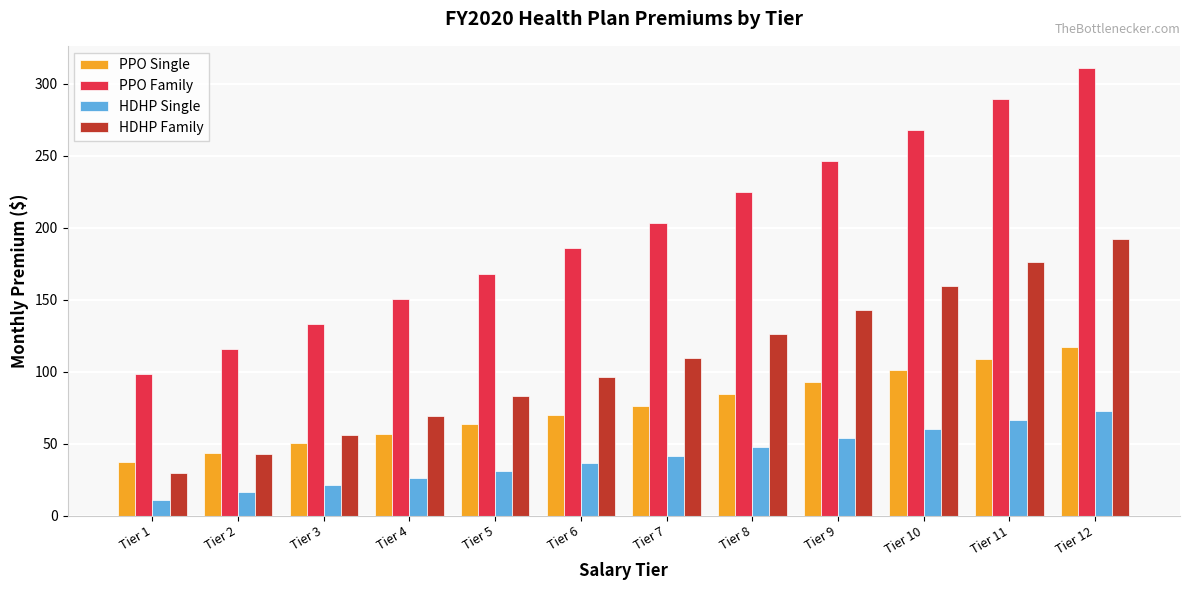

Is the value of HDHP Single at Tier 5 greater than the value of PPO Single at Tier 10?

No